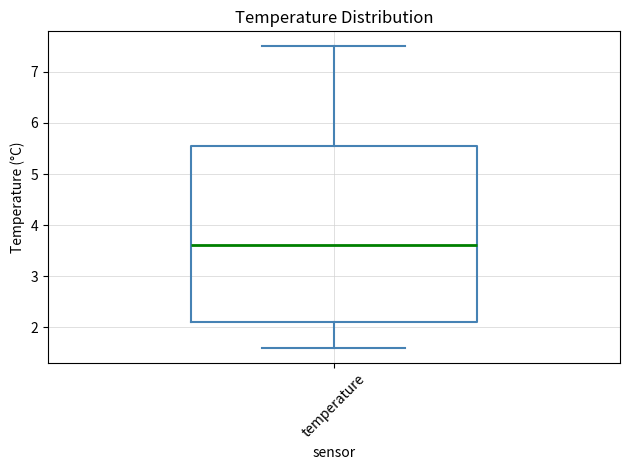

Where does the median line of the box for temperature sit on the y-axis? The values are not printed on the chart, so give them approximately, as read against the axis.

3.6